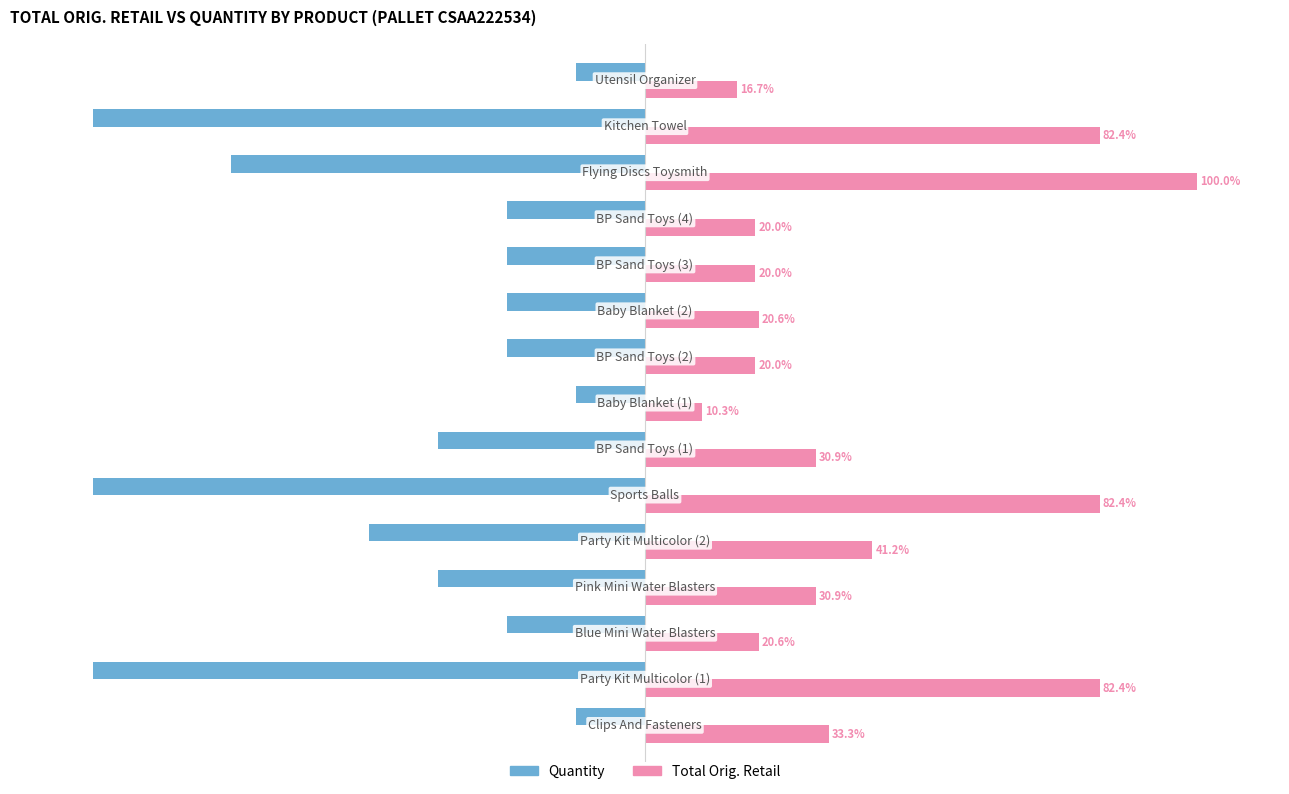

What are all the series names shown in the legend?

Quantity, Total Orig. Retail